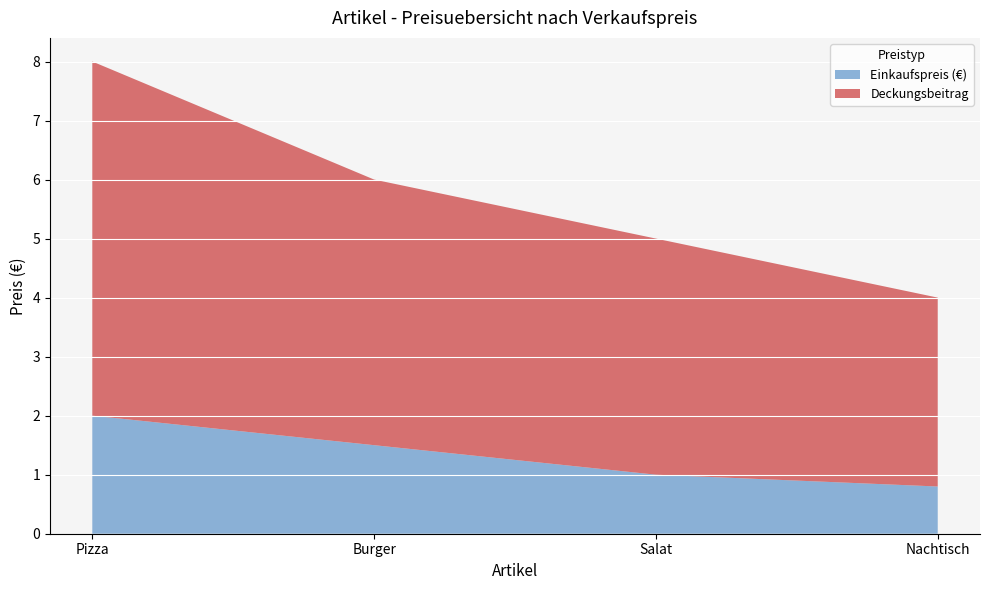

Reading right to left, extract all data points from this chart.

Einkaufspreis (€): 0.8	1.0	1.5	2.0
Deckungsbeitrag: 3.2	4.0	4.5	6.0